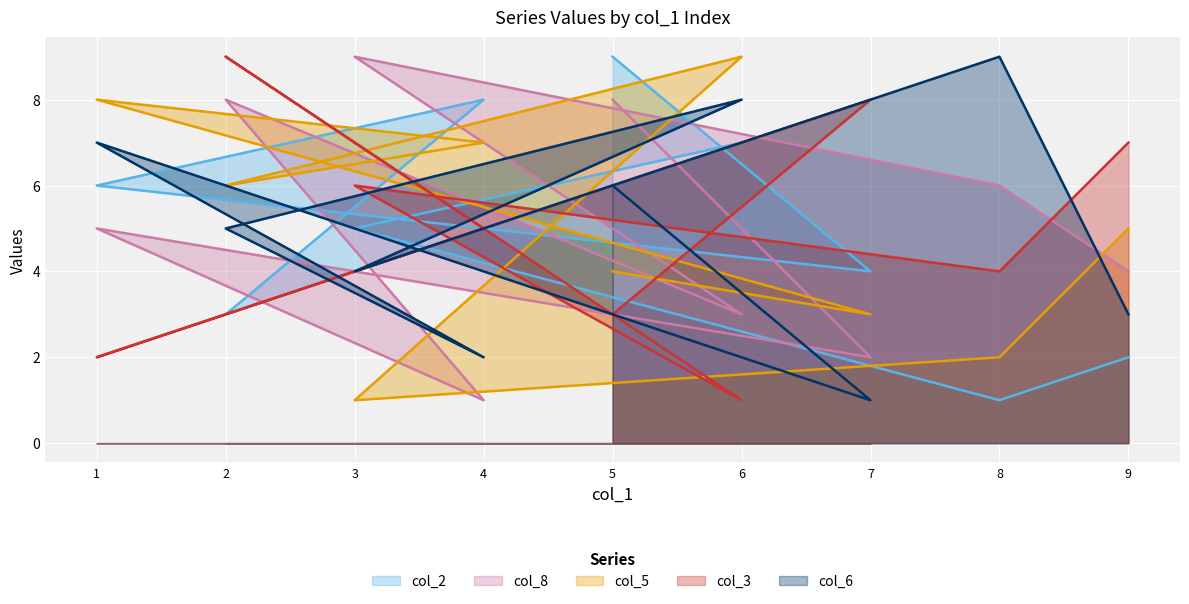

Rank the categories by col_8 value from highest to lowest.

3, 5, 2, 8, 1, 9, 6, 7, 4